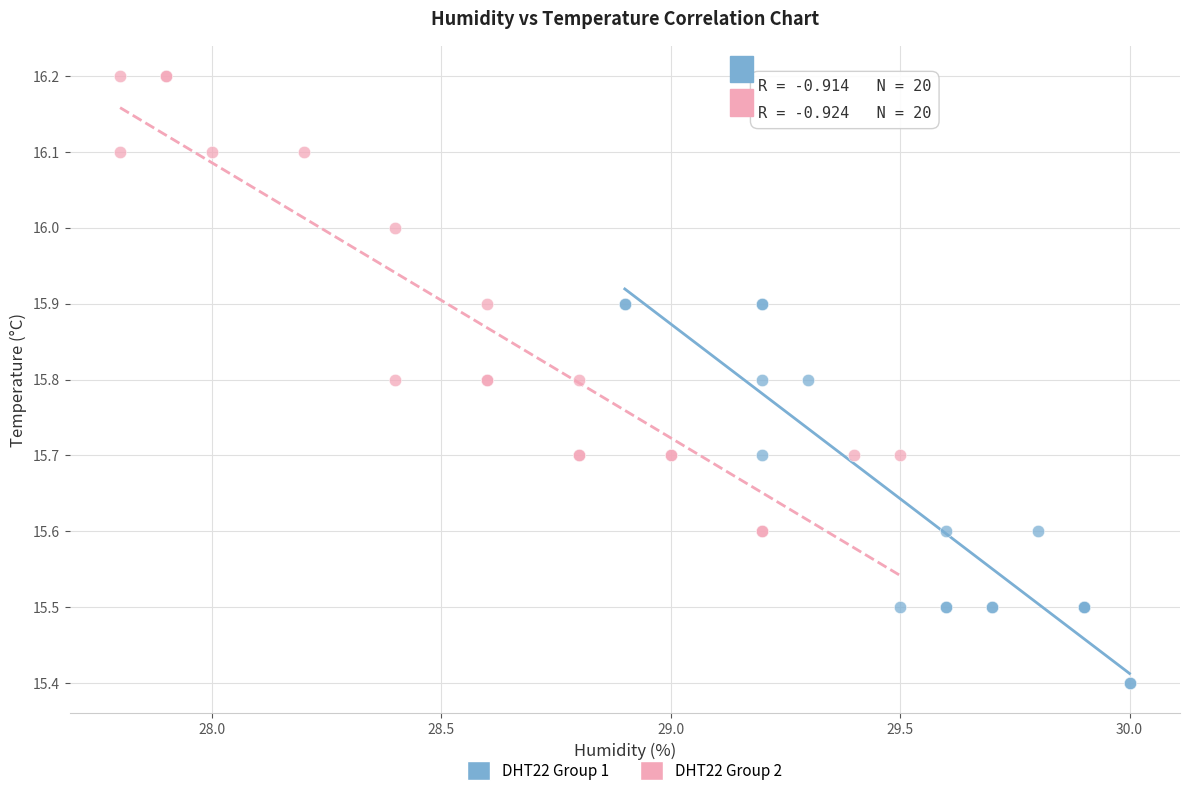

Which series reaches the minimum Y coordinate?

DHT22 Group 1